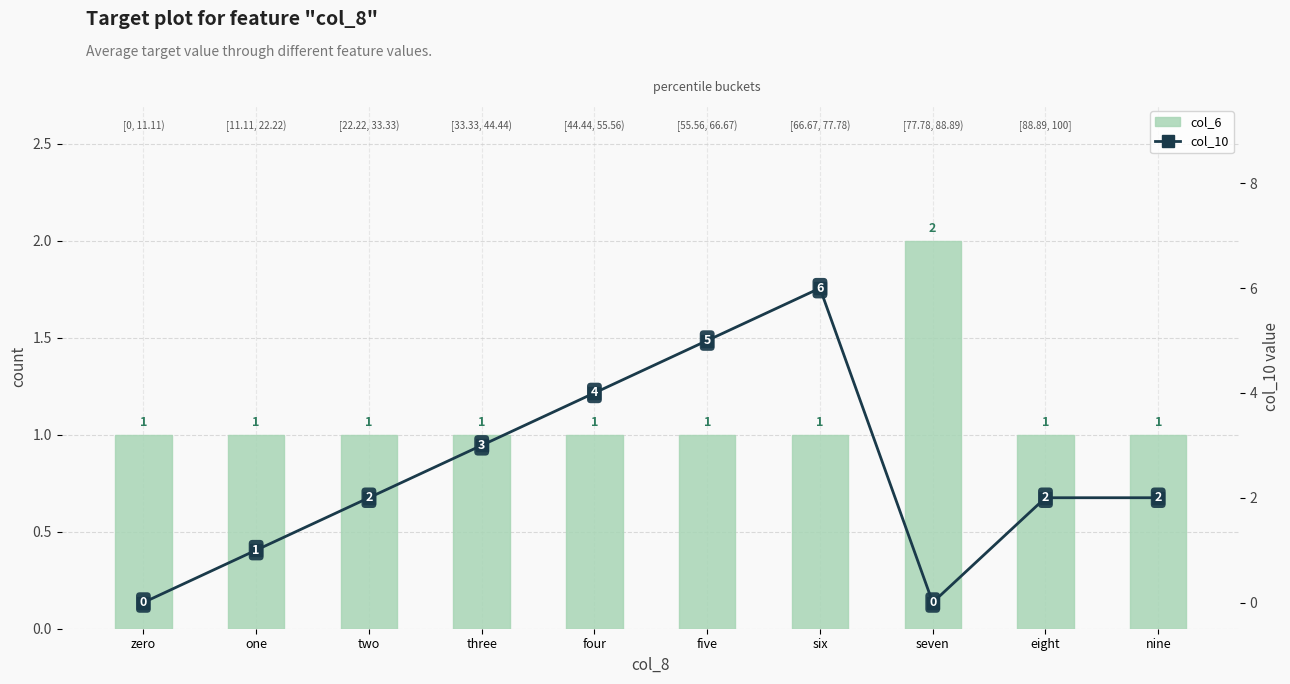

At how many categories does at least one series exceed 4?

2